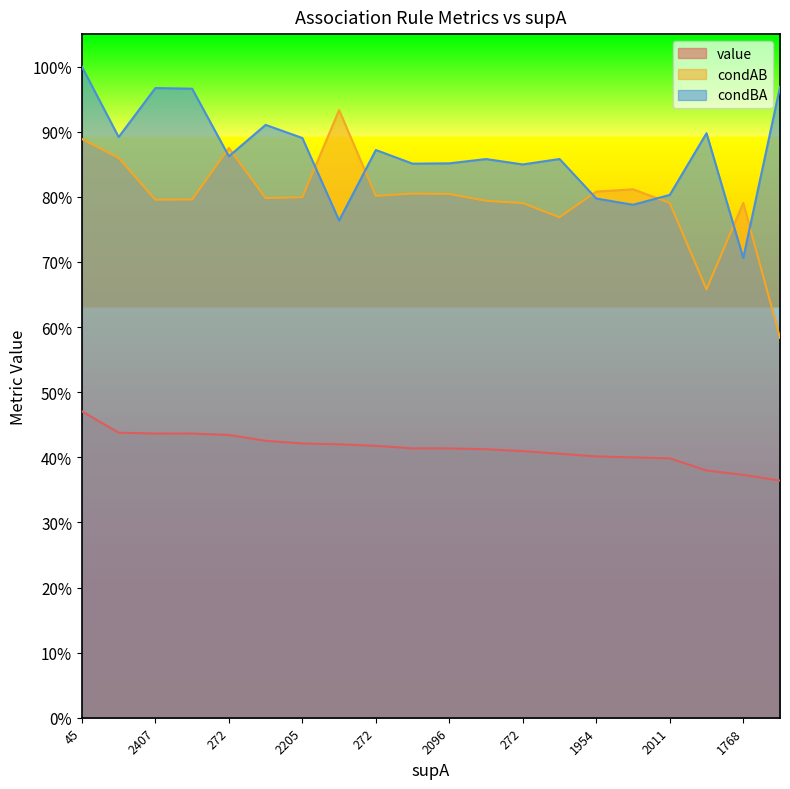

What is the sum of the condAB values at 307 and 272?

1.6